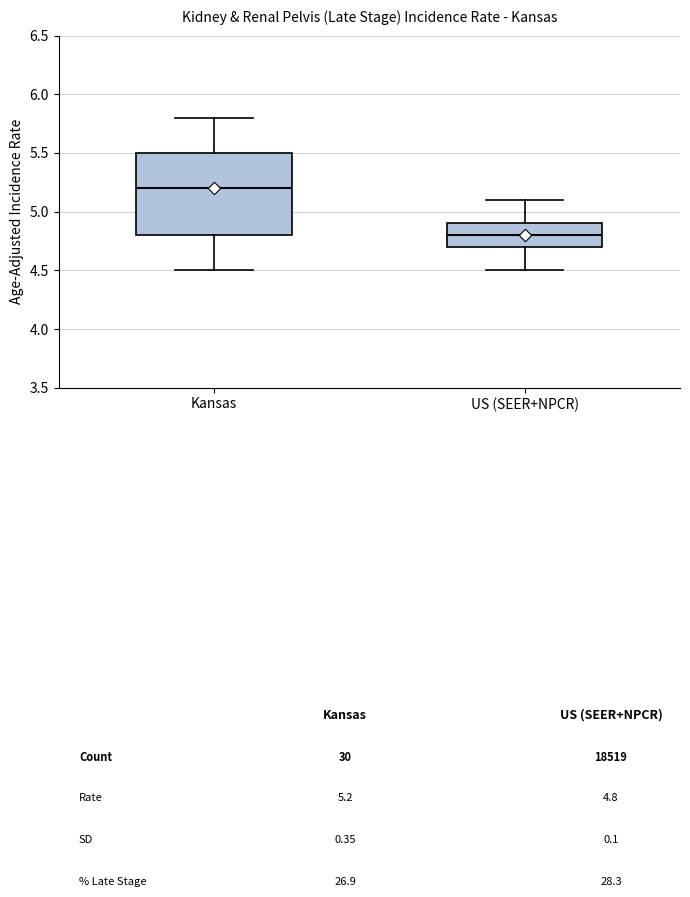

Reading left to right, transcribe this box plot: for each box, give where its median line is, the range the box spans, and where its two whiskers end, as read against the y-axis. The values are not printed on the chart, so give them approximately, as read against the axis.

Kansas: median 5.2, box 4.8 to 5.5, whiskers 4.5 to 5.8
US (SEER+NPCR): median 4.8, box 4.7 to 4.9, whiskers 4.5 to 5.1